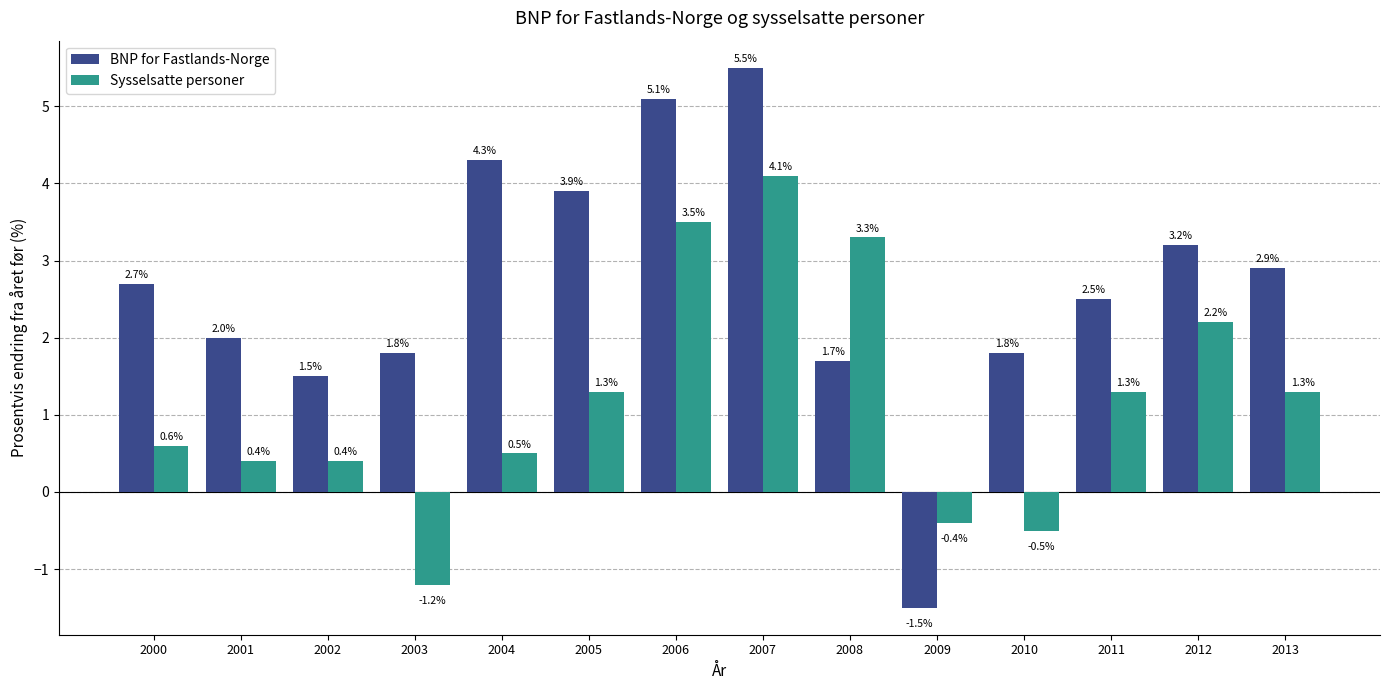

True or false: BNP for Fastlands-Norge has a value of -0.5 at 2009.

False